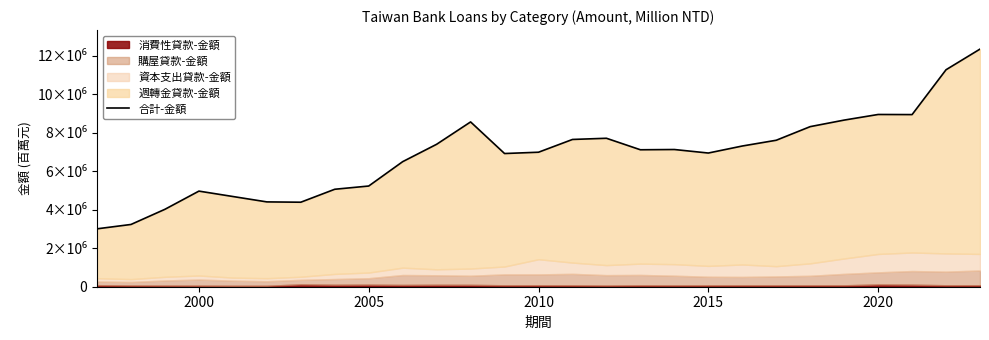

How many points are higher than both their immediate neighbors (excluding endpoints)?

5